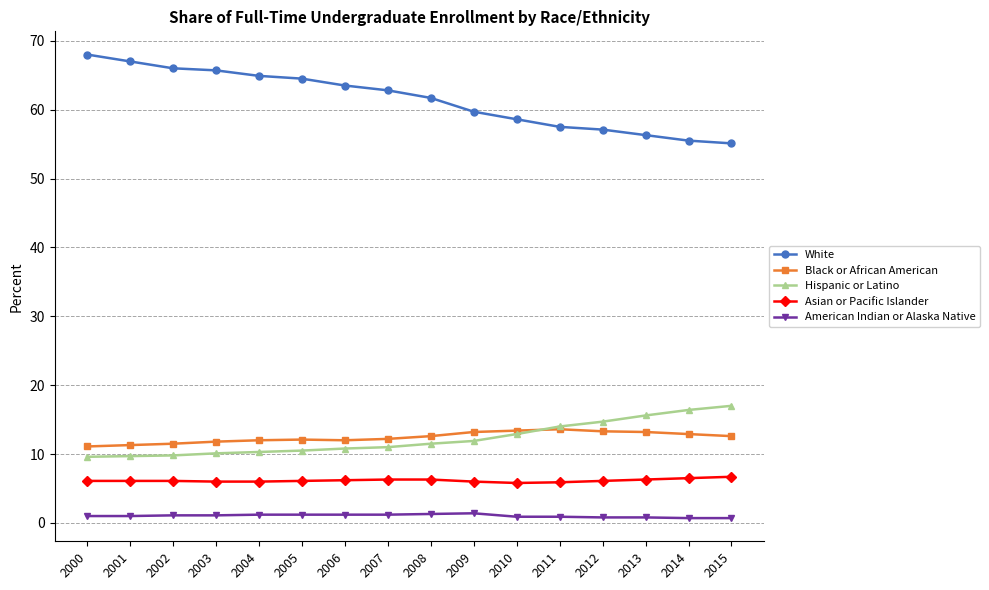

What is the sum of the White values at 2008 and 2012?

118.8